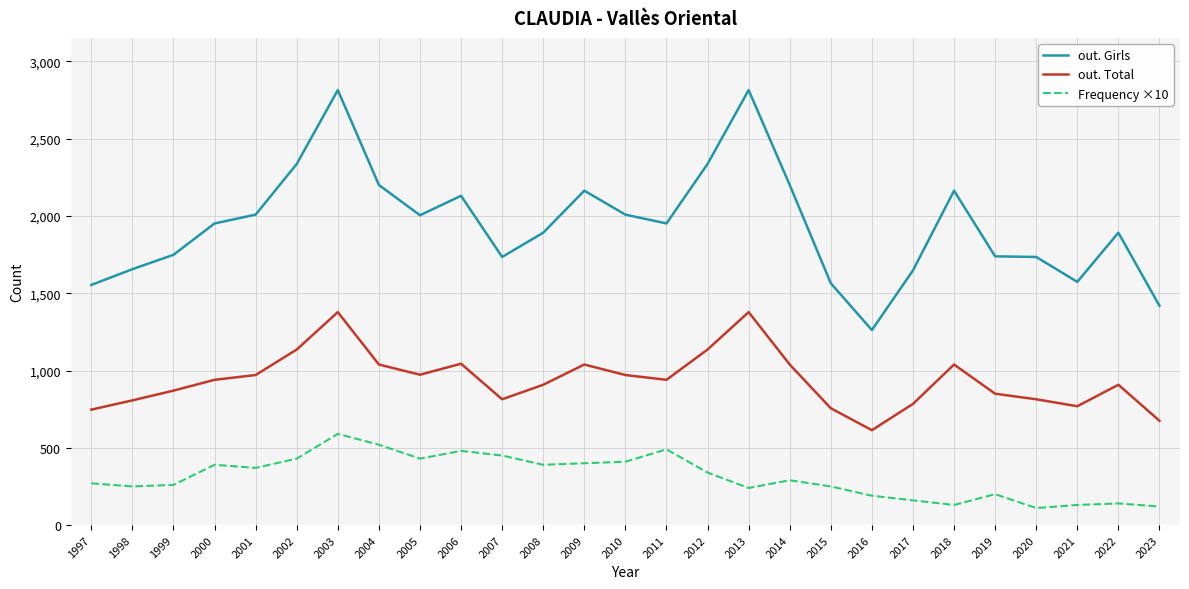

Which series has the widest spread of values?

out. Girls